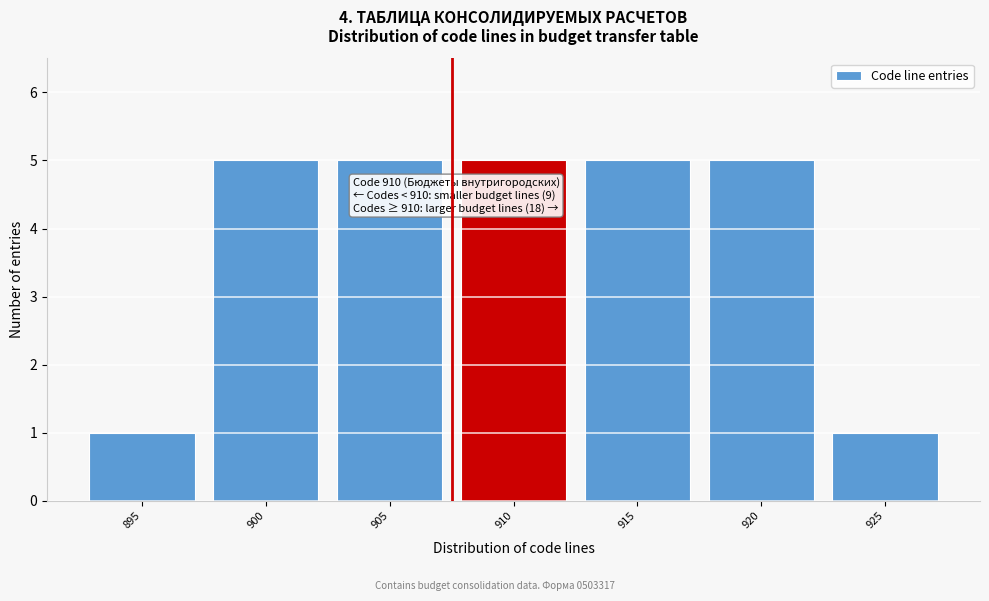

Reading left to right, transcribe all the data shown in this chart.

895=1	900=5	905=5	910=5	915=5	920=5	925=1